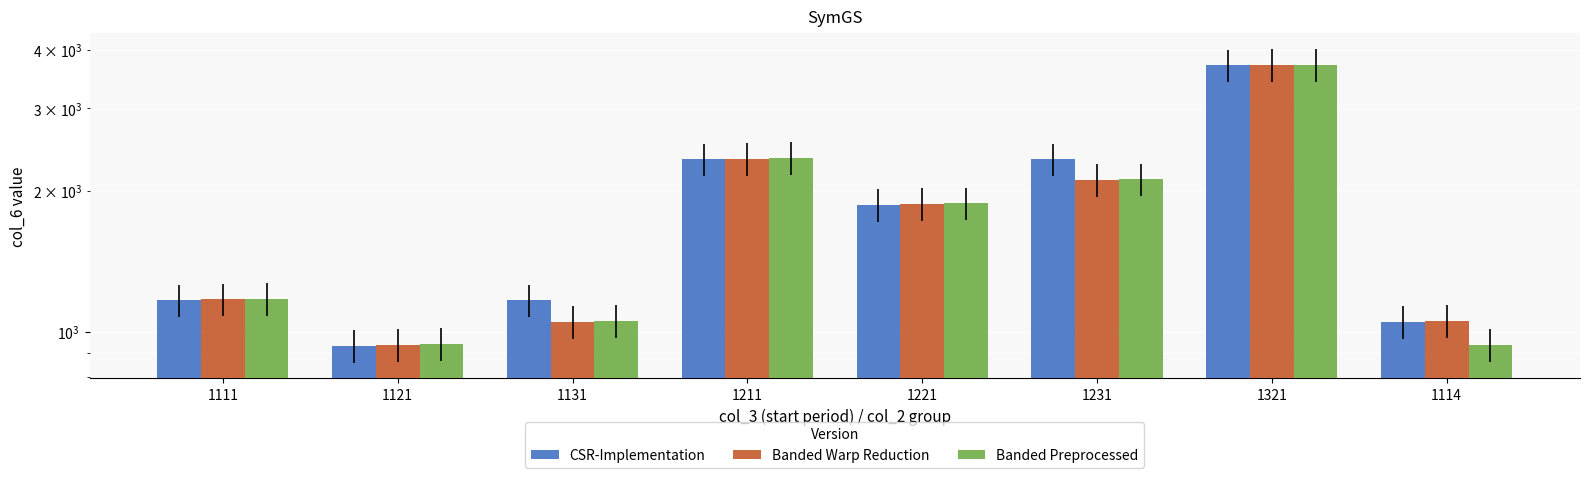

How many groups of bars are there?

8